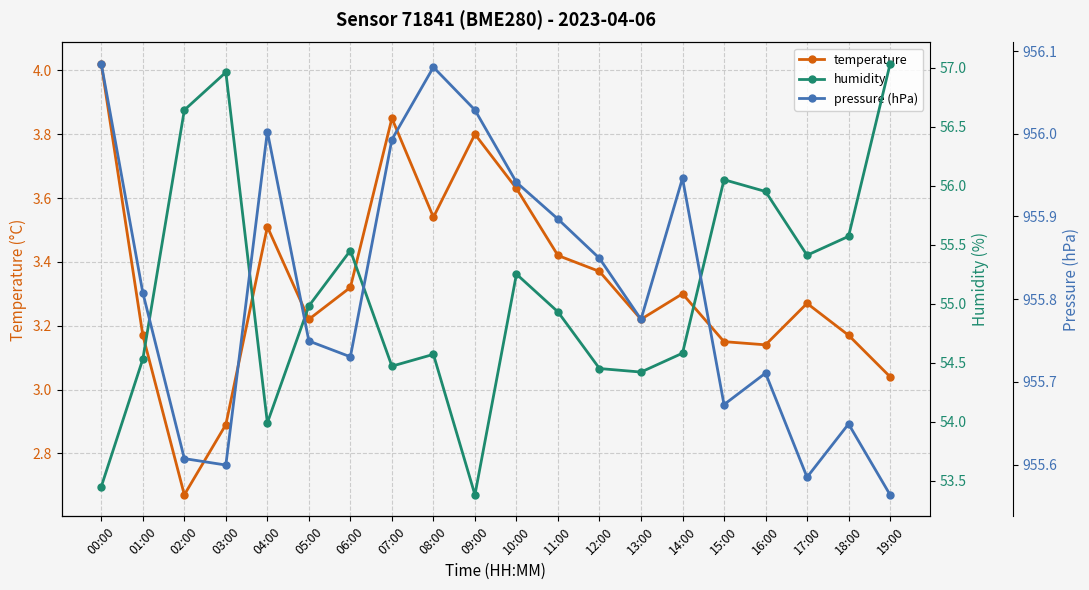

What is the sum of the temperature values at 15:00 and 17:00?

6.4